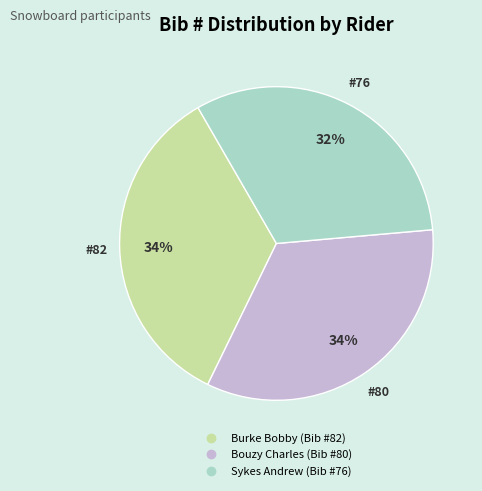

To the nearest percent, what is the difference between the Sykes Andrew and Bouzy Charles slice percentages?

2%